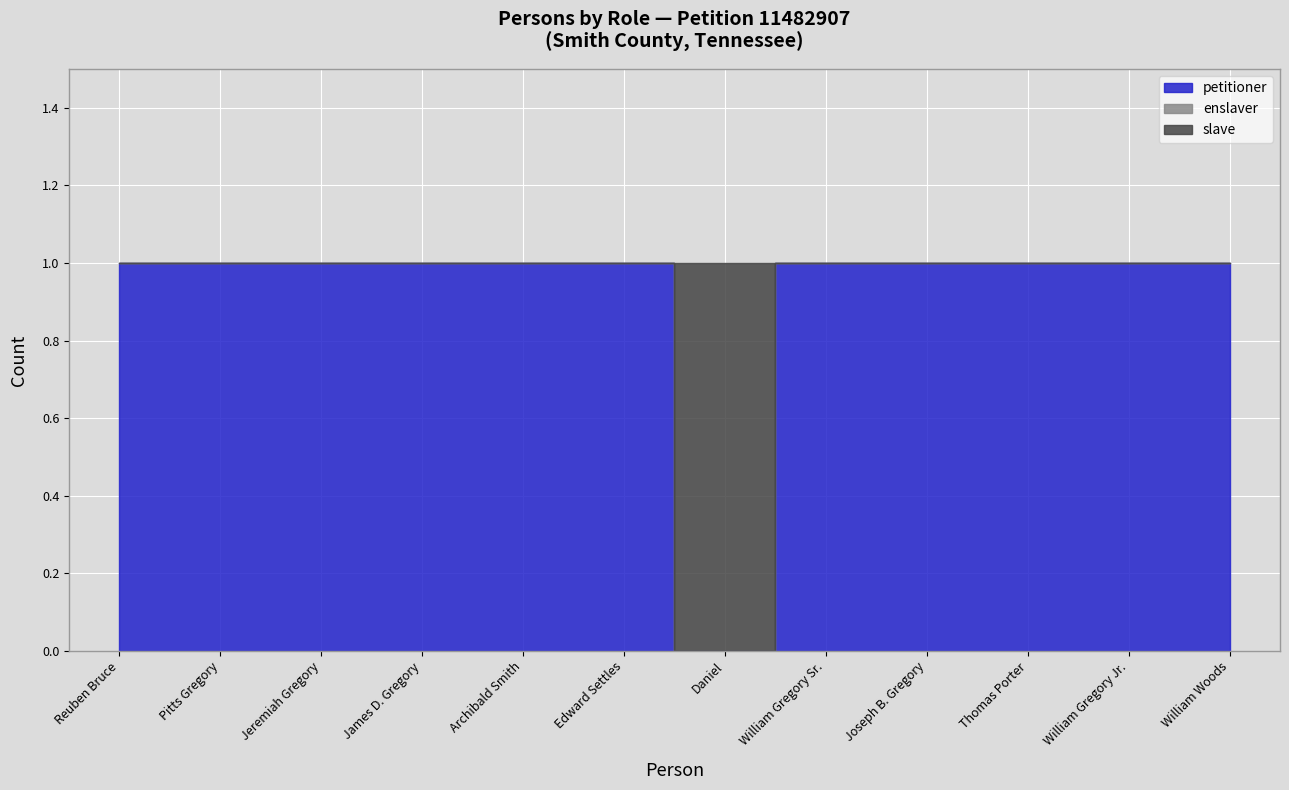

How many interior local peaks (higher than both neighbors) does the data have?

1